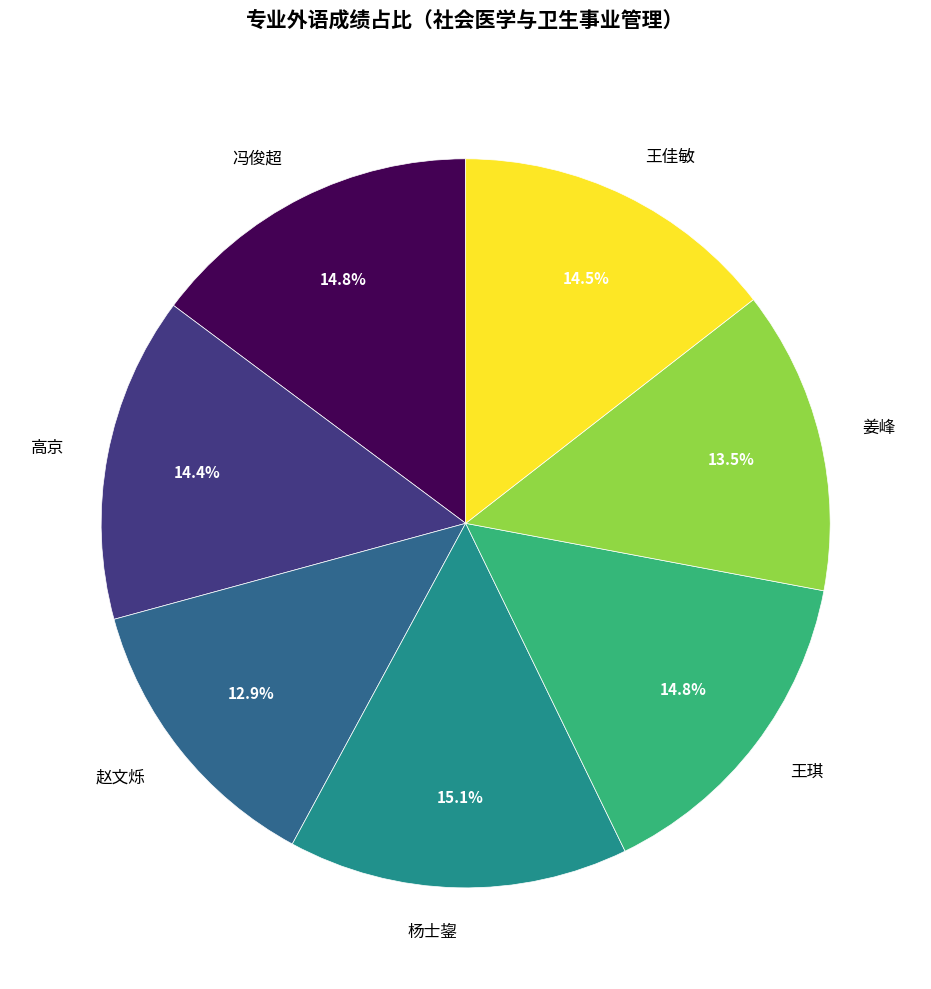

How much of the chart is everything except 杨士鋆?

84.9%